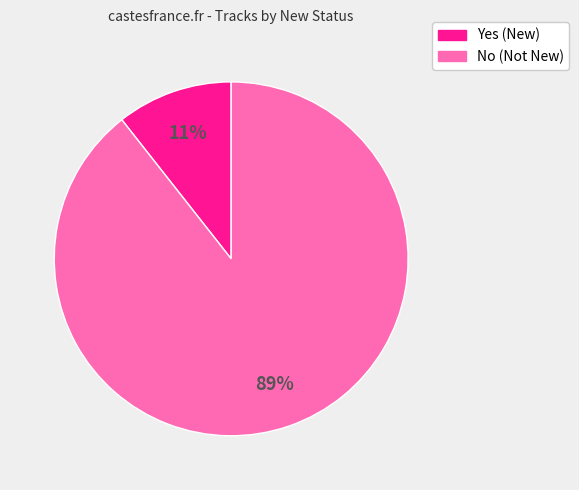

Is the sum of Yes (New) and No (Not New) greater than half?

Yes